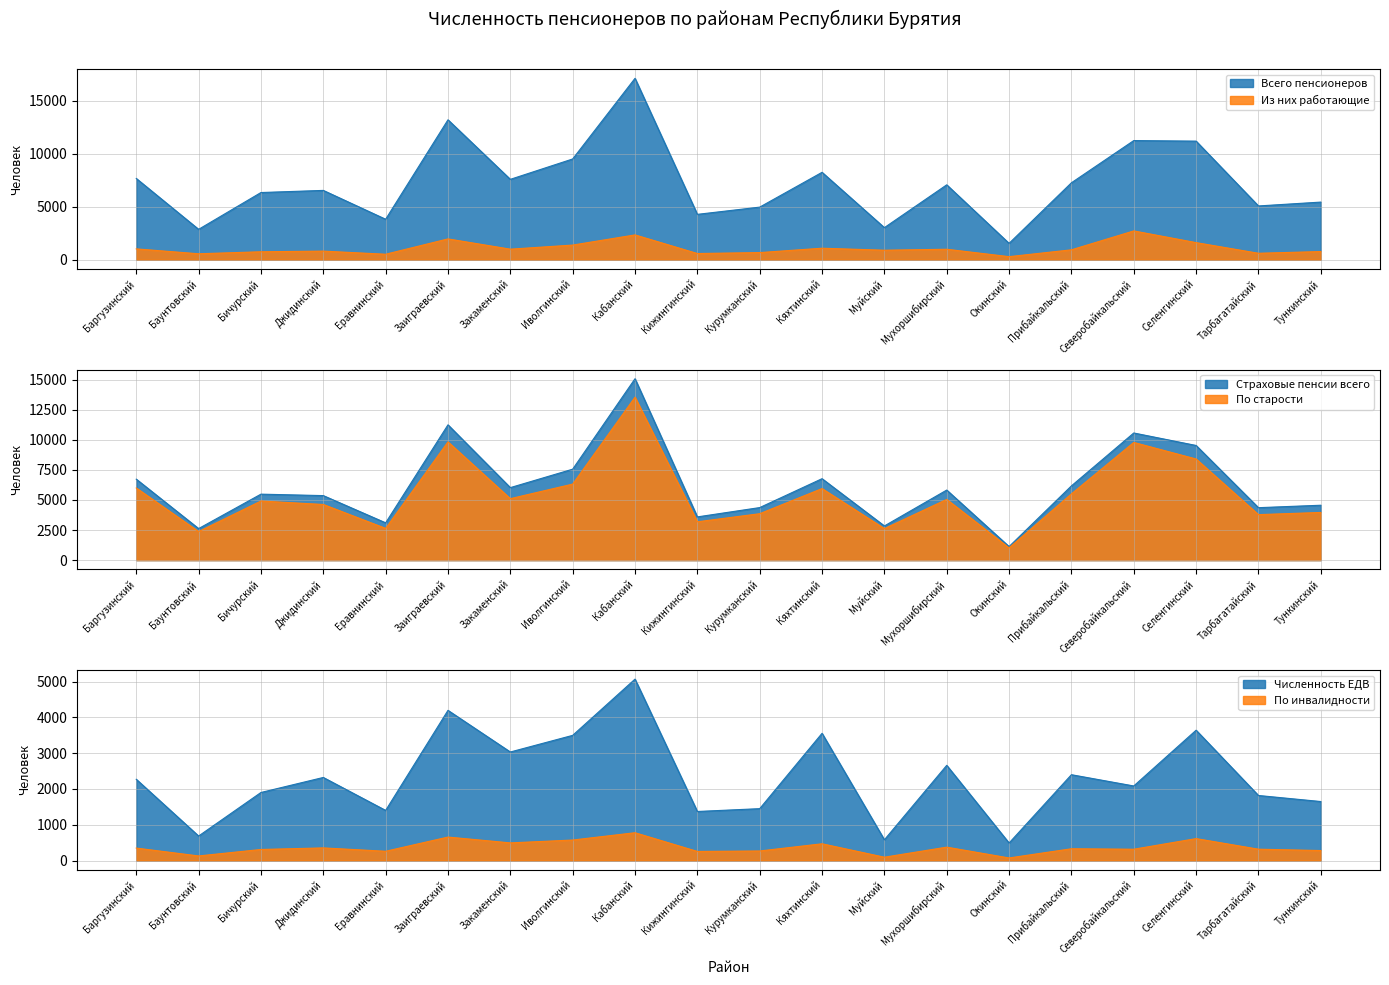

True or false: По инвалидности has a value of 777 at Кабанский.

True